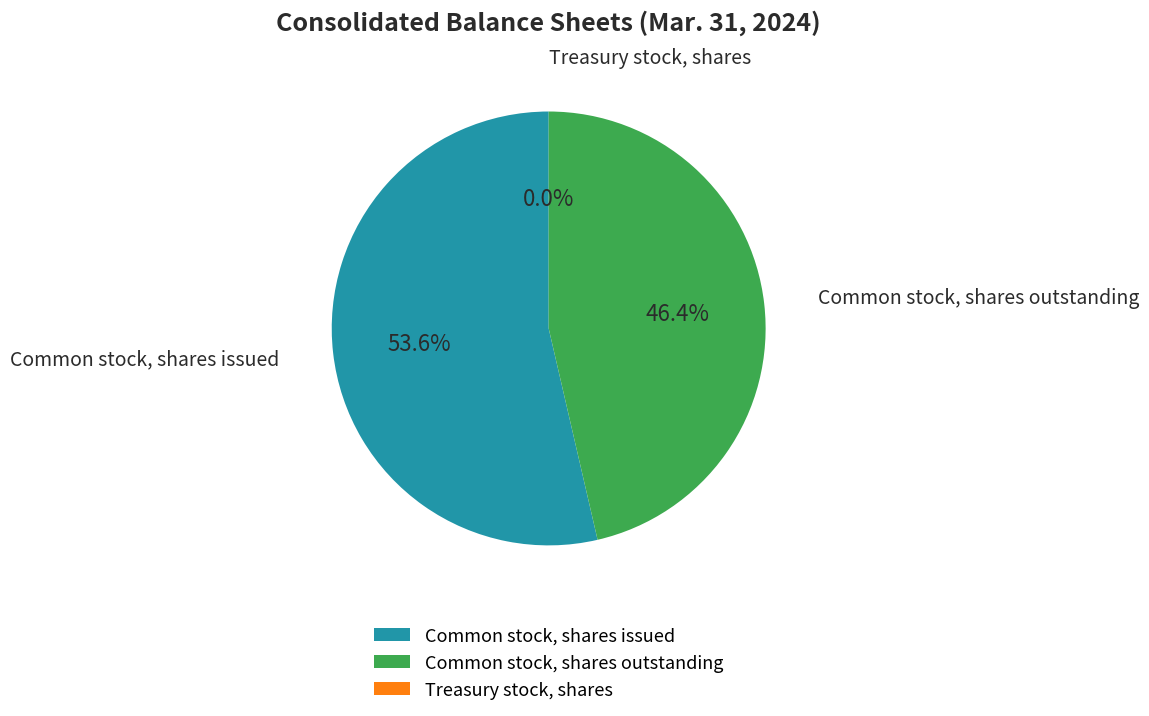

To the nearest percent, what is the difference between the largest and smallest slice percentages?

54%